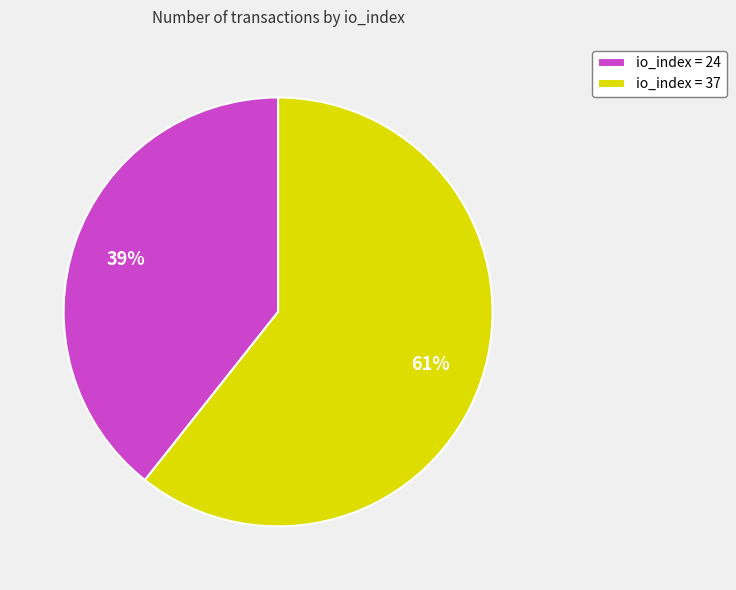

How many slices are in this pie chart?

2